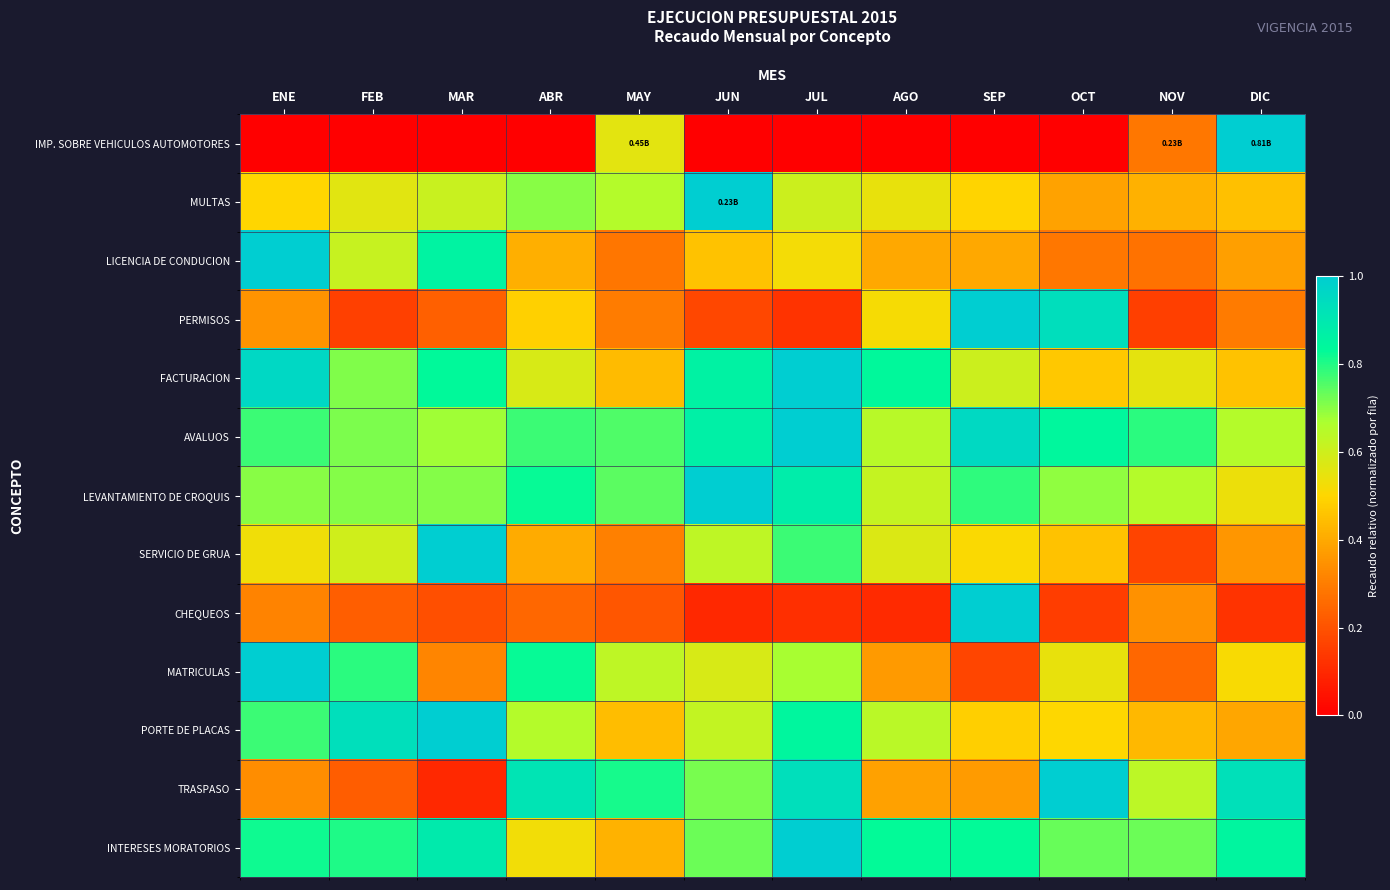

At which category does the chart reach its peak across all series?

DIC